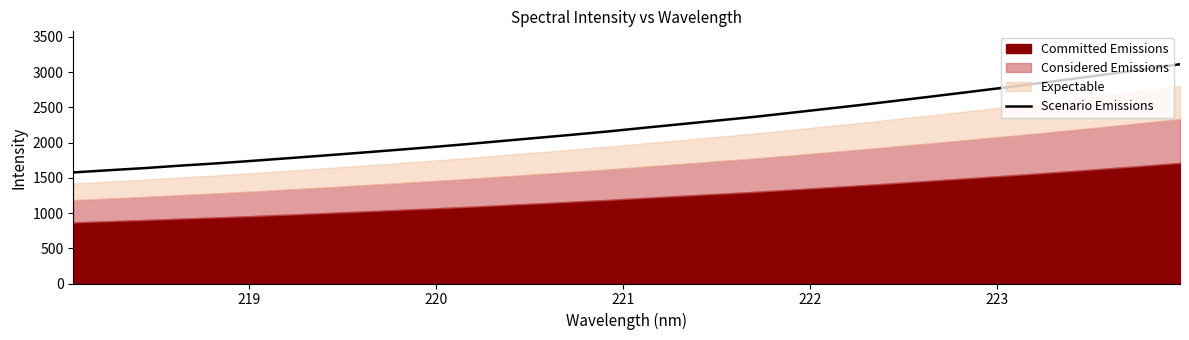

Reading left to right, extract all data points from this chart.

1576.0	1607.2	1637.5	1672.6	1704.2	1740.0	1777.3	1815.1	1853.9	1893.7	1934.2	1976.7	2022.2	2067.1	2112.1	2159.0	2210.4	2260.2	2310.7	2360.7	2416.7	2473.5	2530.3	2590.3	2651.0	2712.6	2775.2	2837.9	2904.1	2971.5	3039.8	3111.2